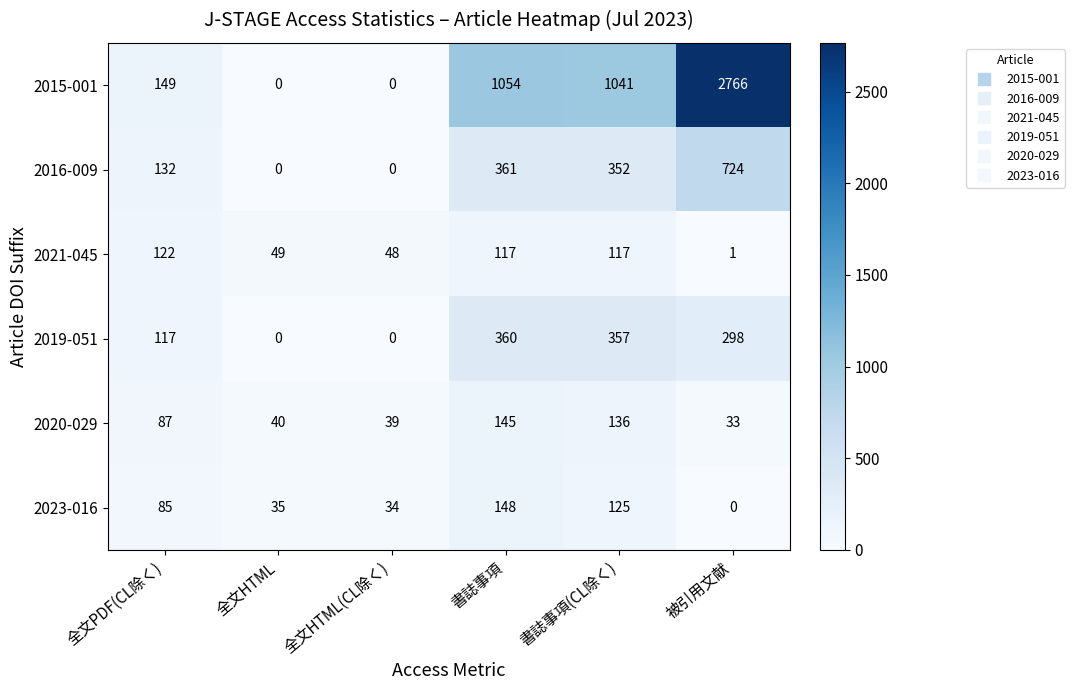

What is the total value across all series at 書誌事項?

2185